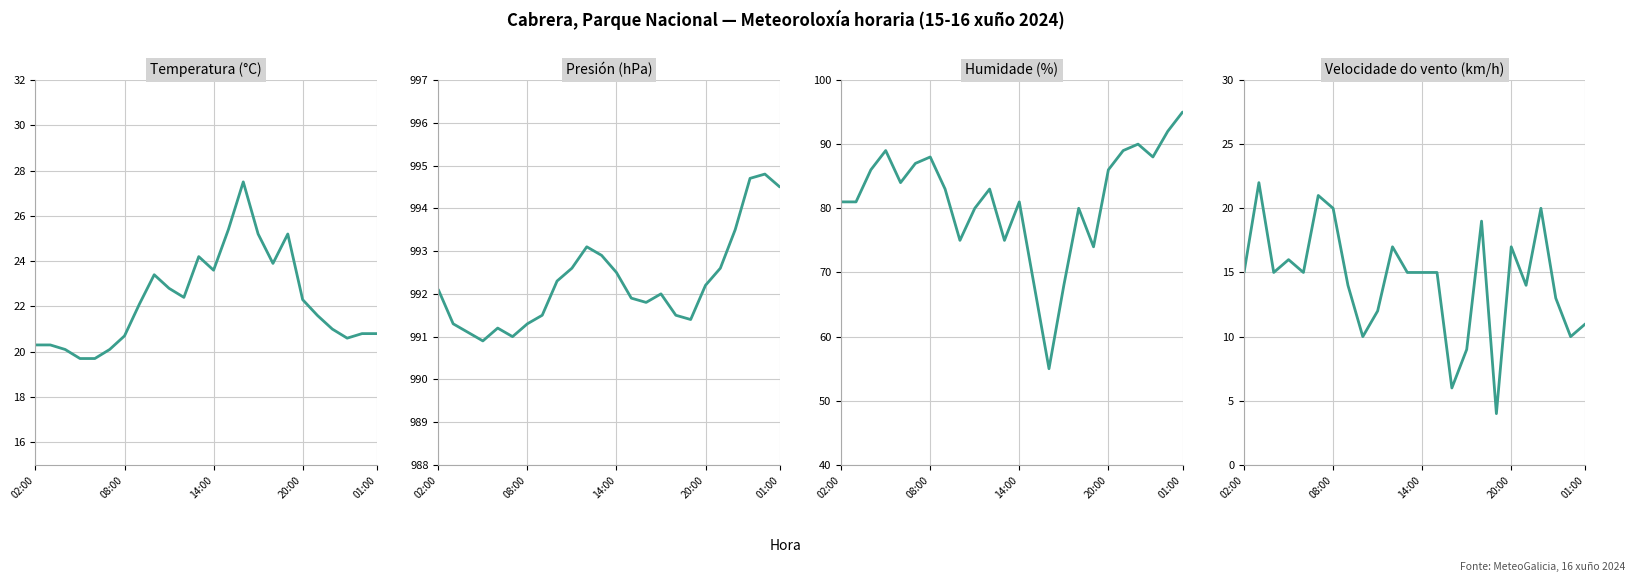

Between 15 and 19, which series saw the biggest shift?

Humidade (%)